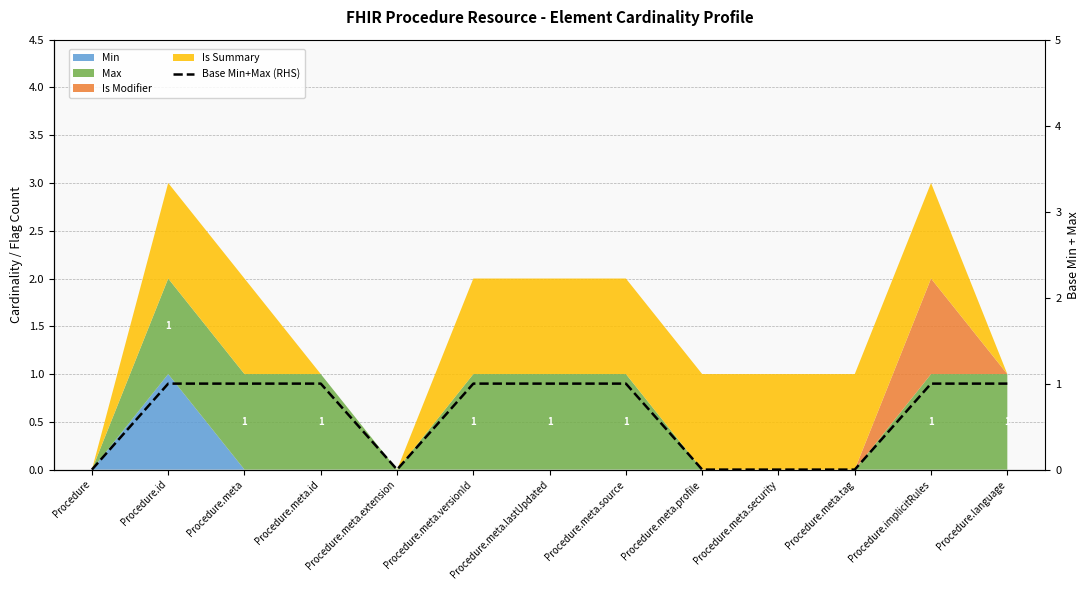

At which category does the data reach its first local valley?

Procedure.meta.extension